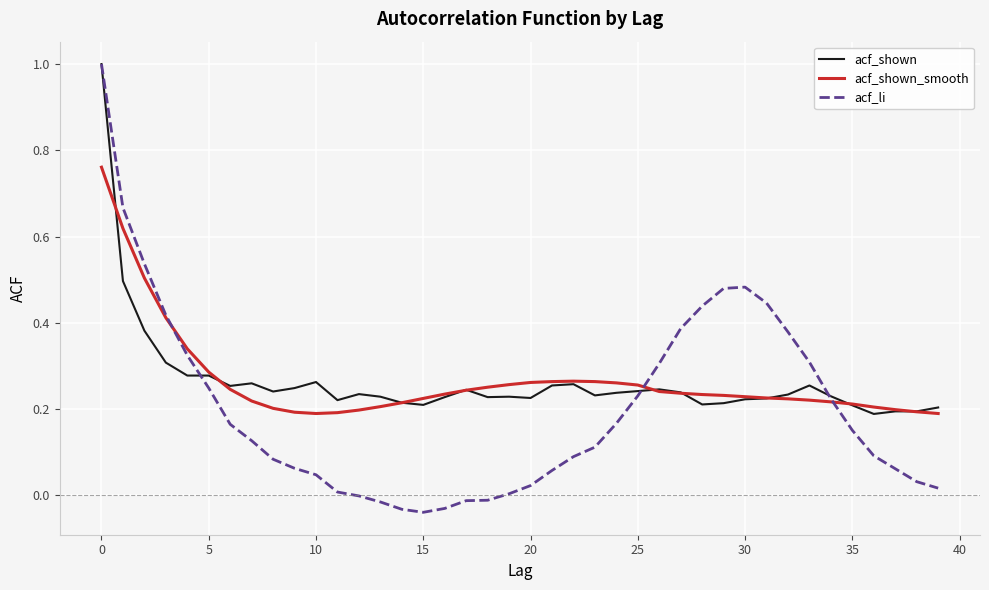

Which series has the largest range (max minus min)?

acf_li